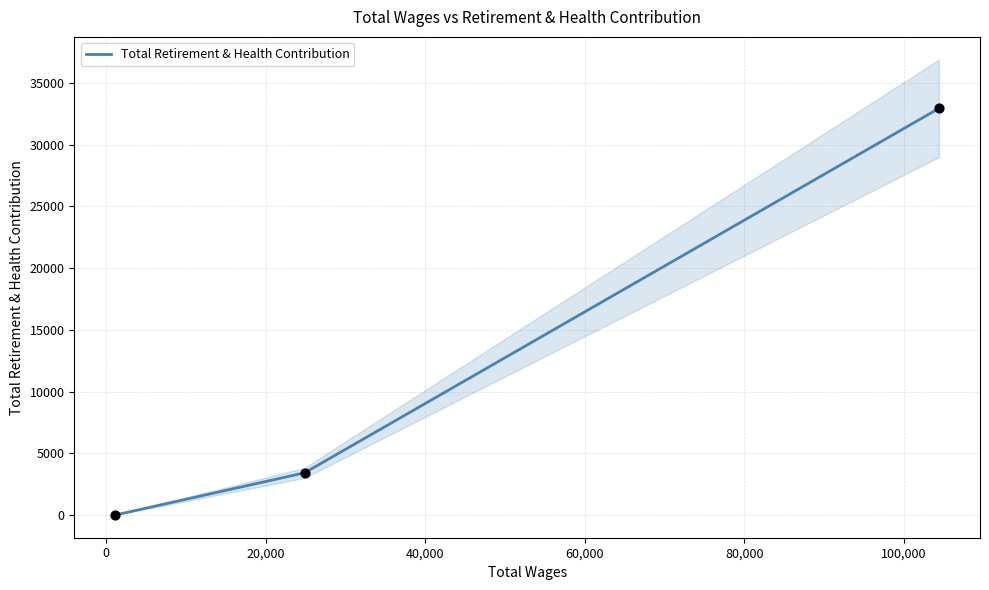

What is the maximum value for Total Retirement & Health Contribution?

32941